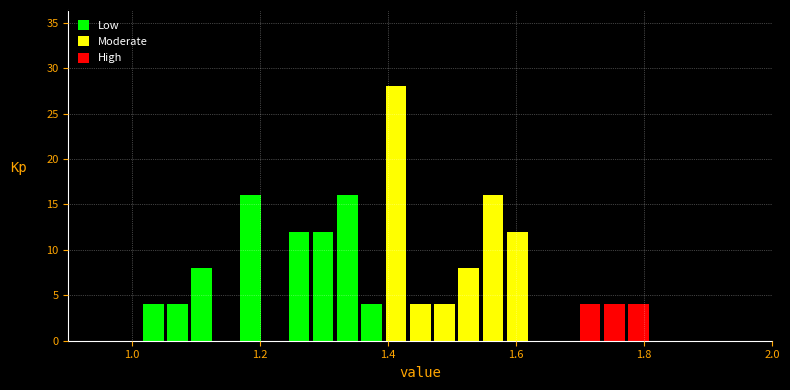

Read against the x-axis, roughly where is the centre of the tallest bar?

1.42